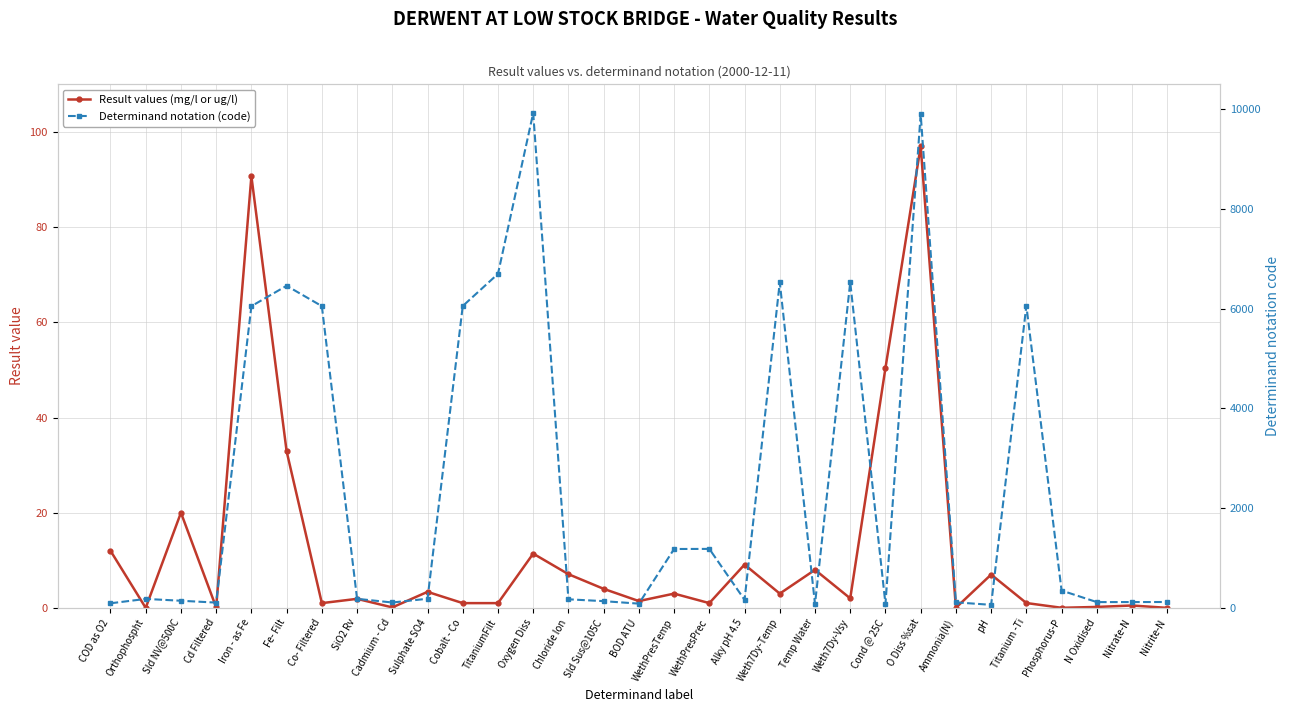

Does the chart have visible grid lines?

Yes